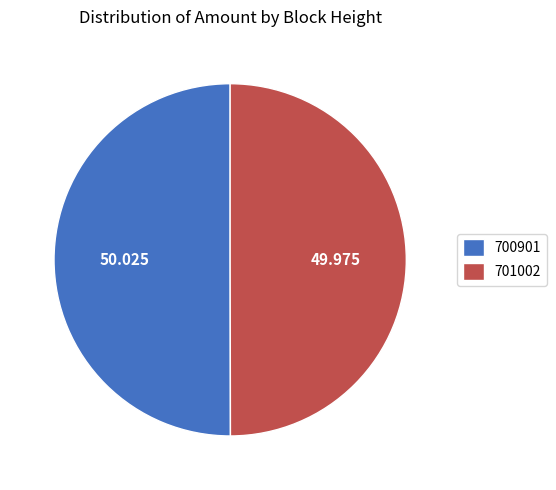

Is the sum of 700901 and 701002 greater than half?

Yes